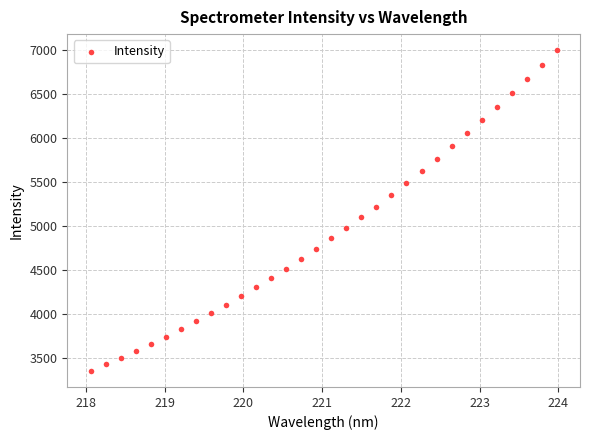

What is the range of X values (max minus min)?

5.9